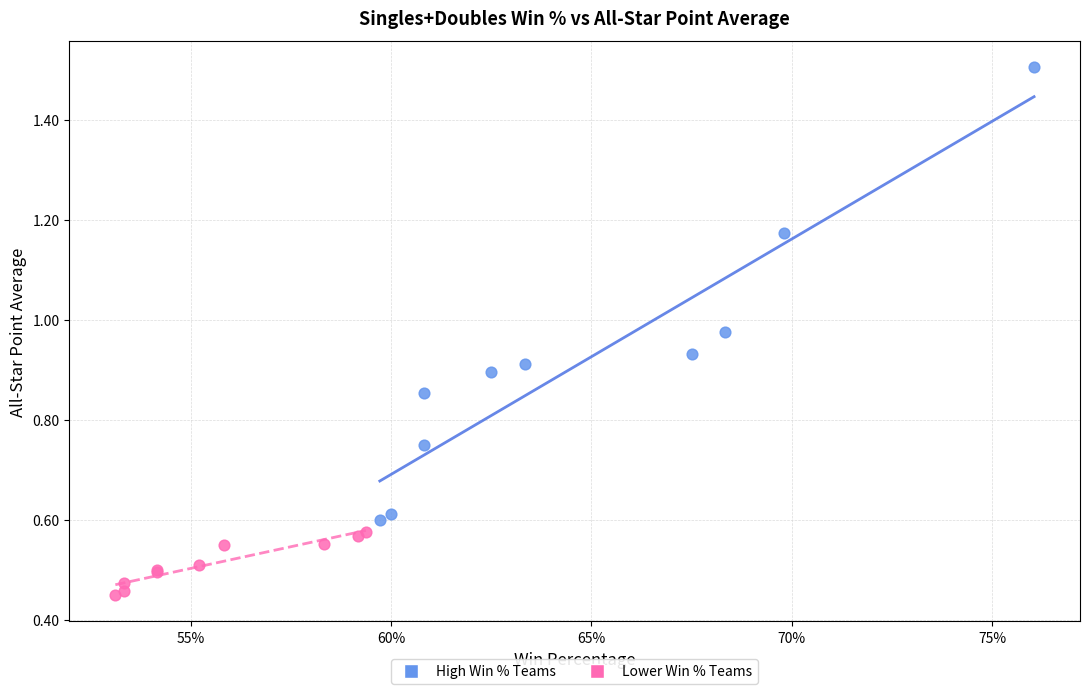

Which series has the largest Y range (max minus min)?

High Win % Teams